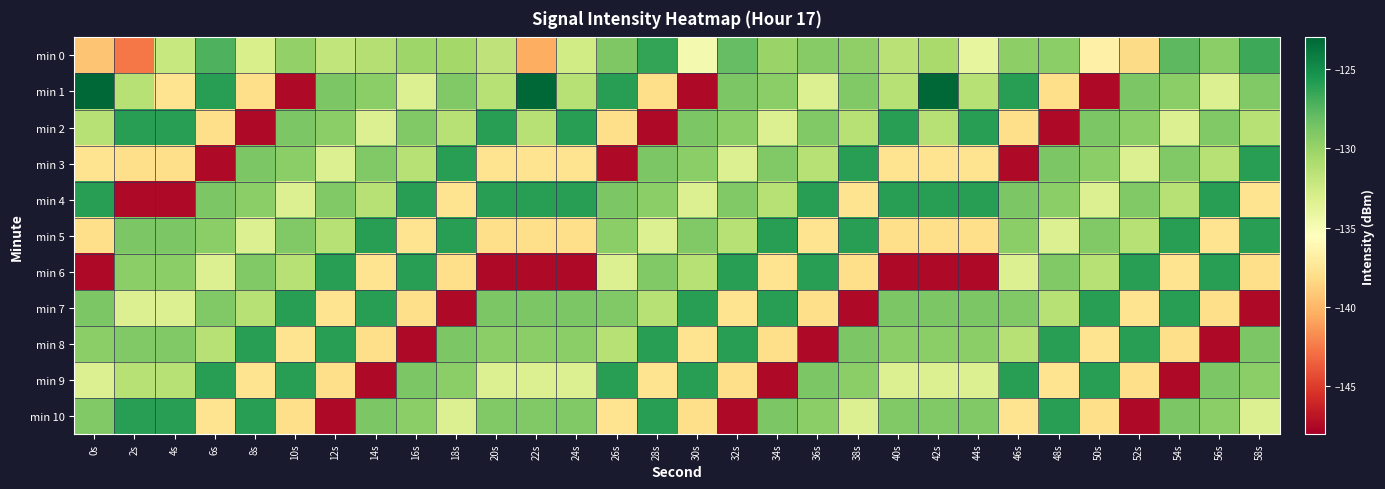

Which has a higher value, 30s or 12s?

12s